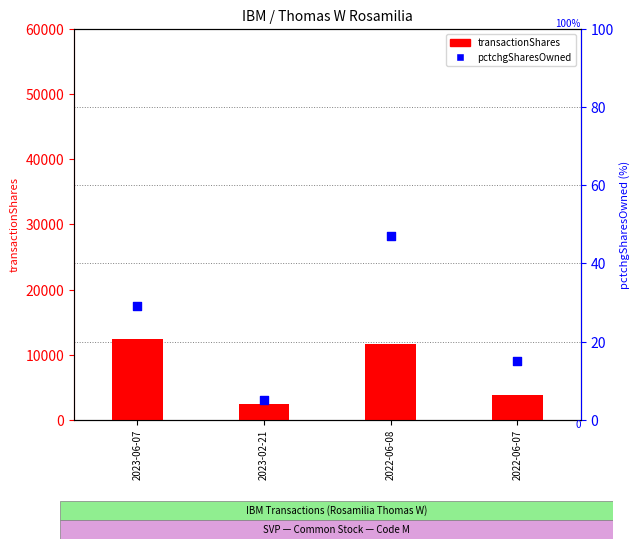

Which series has the largest total across all categories?

transactionShares